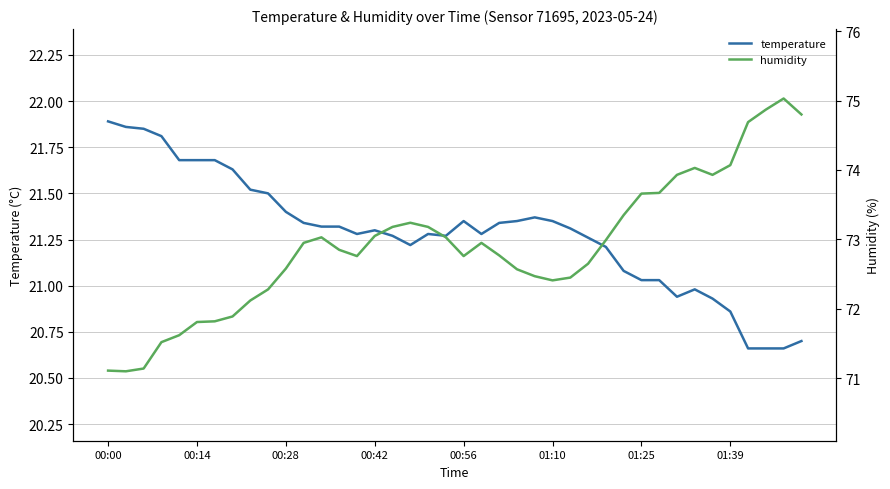

Rank the series by their average value, from highest to lowest.

humidity, temperature